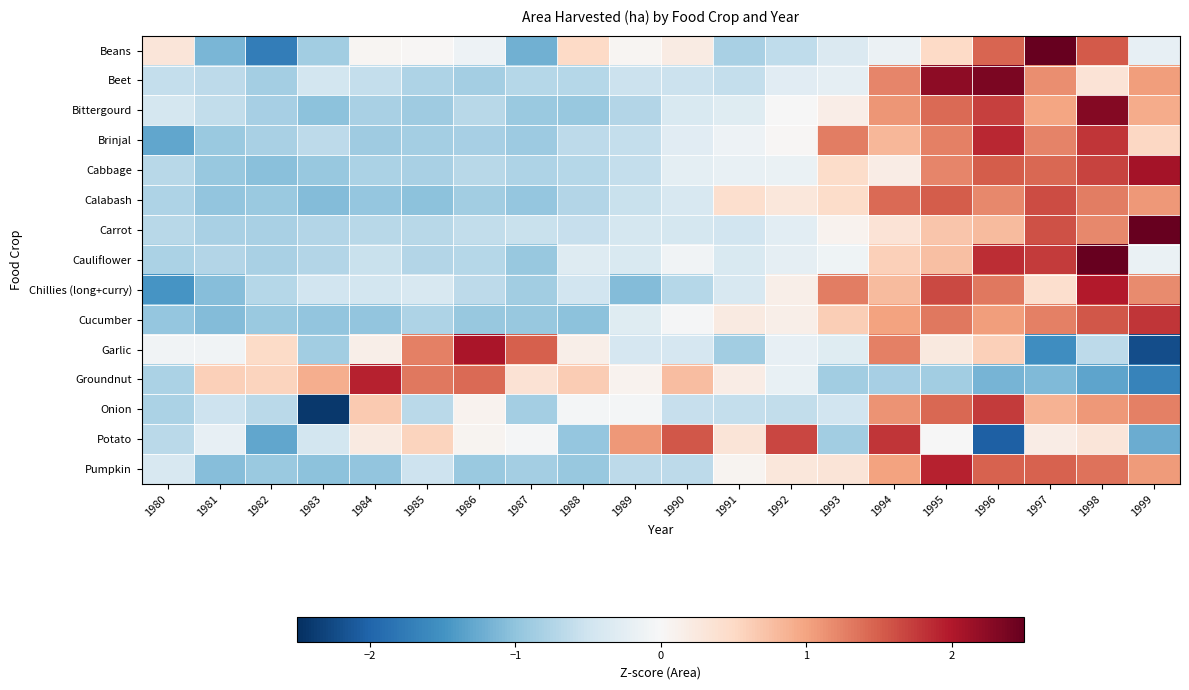

At which category is the sum across all series the highest?

1998